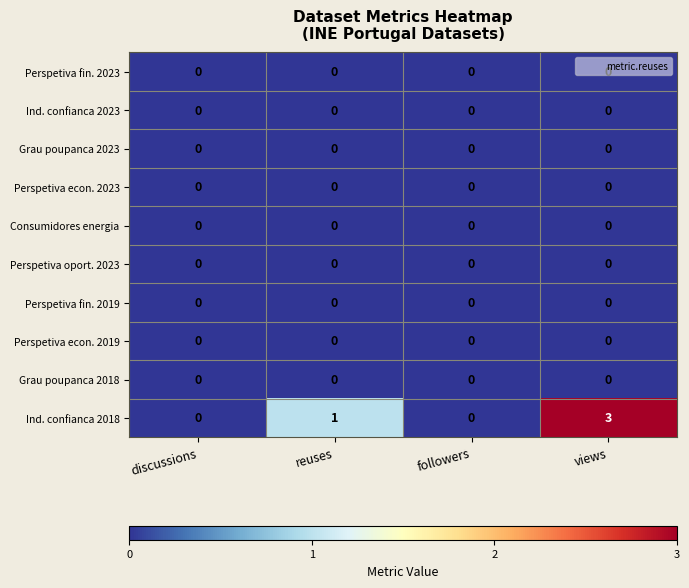

Which series has the largest range (max minus min)?

Ind. confianca 2018